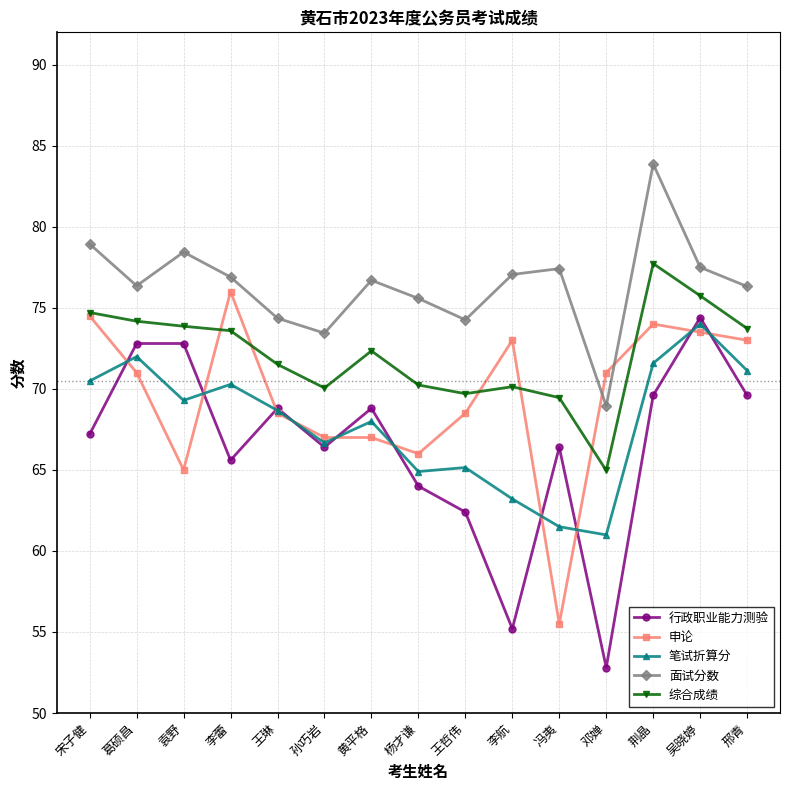

What is the difference between the maximum and second lowest values in the 行政职业能力测验 series?

19.2